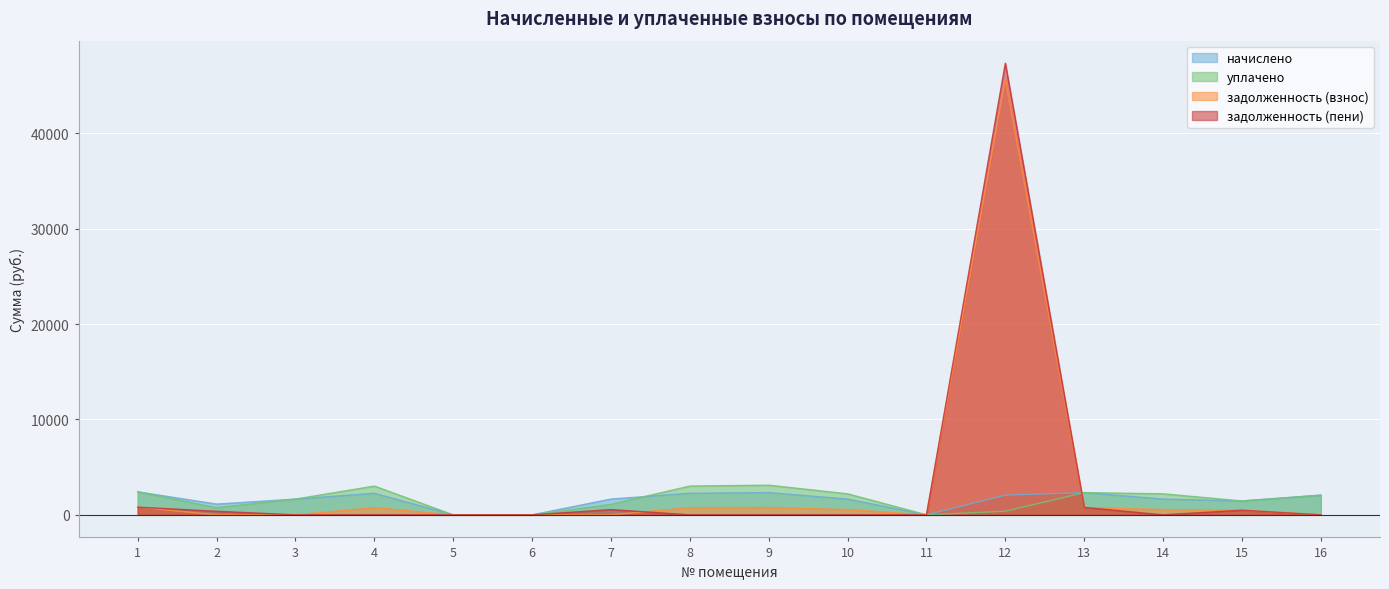

True or false: задолженность (пени) has a value of 0.0 at 11.

True